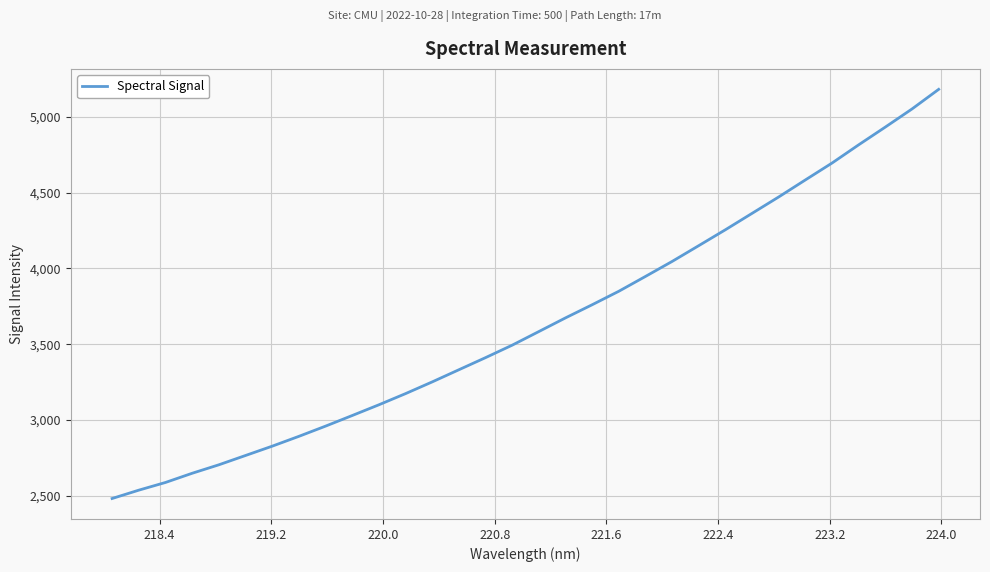

What is the minimum value shown in the chart?

2481.7